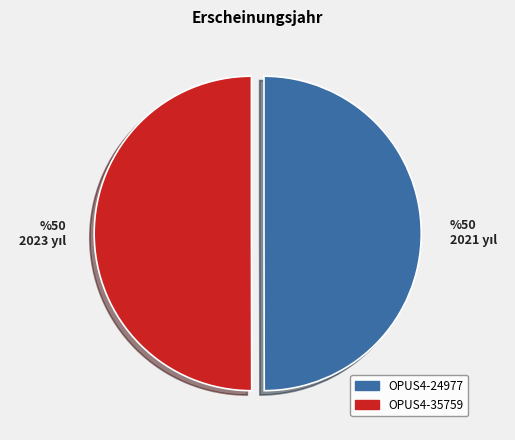

Approximately how many times larger is the value at OPUS4-24977 compared to OPUS4-35759?

1.0